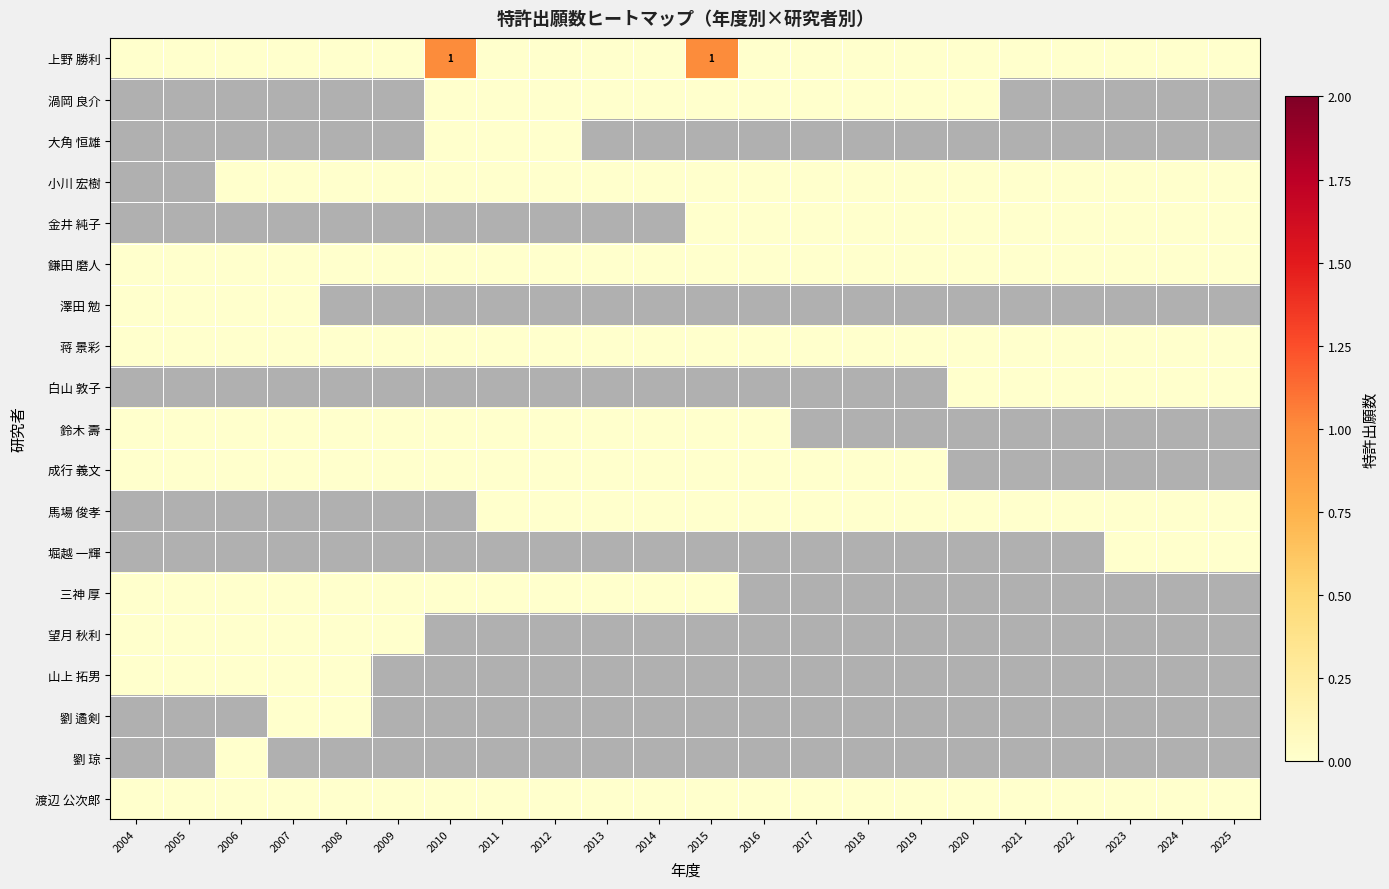

At which category does the chart reach its peak across all series?

2010